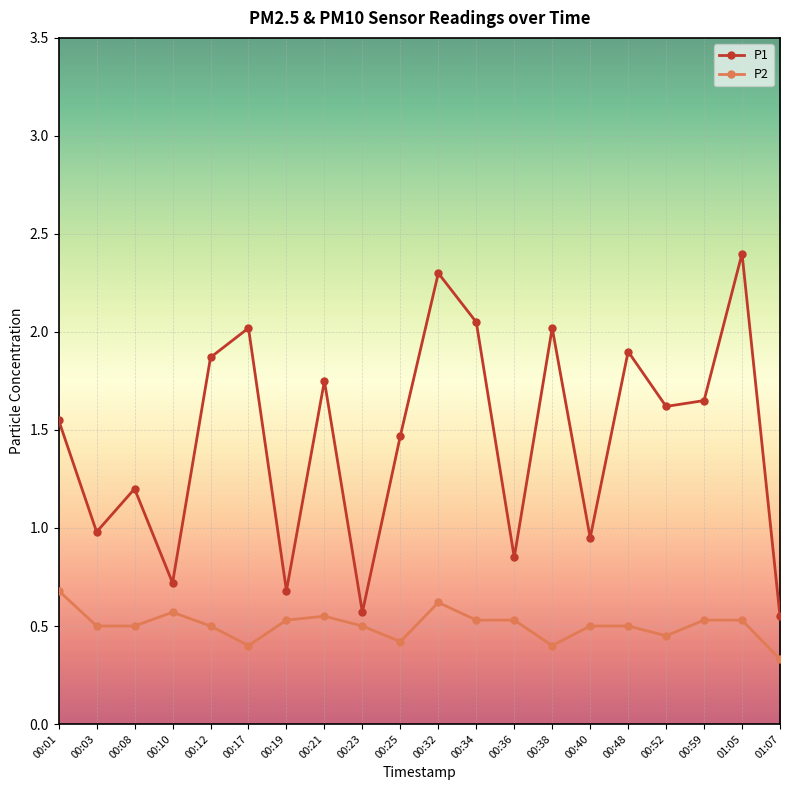

Which category has the highest value in the P1 series?

01:05